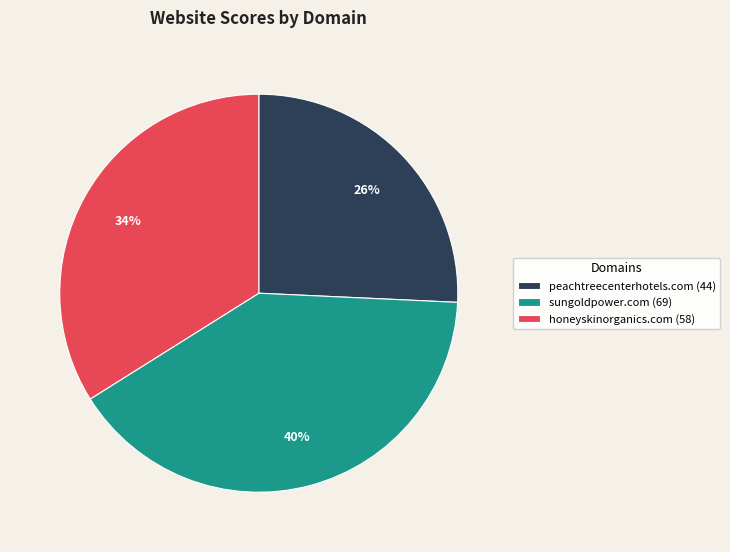

The sungoldpower.com slice represents 40% of the pie. True or false?

True